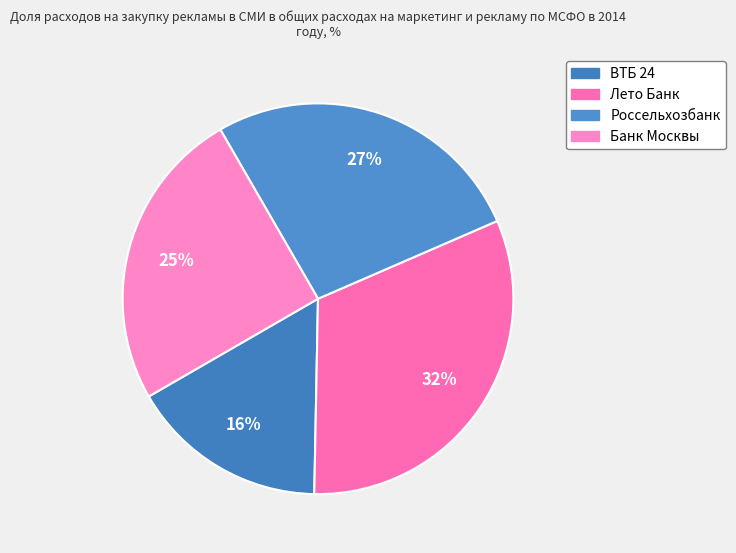

Count the number of slices in the pie.

4